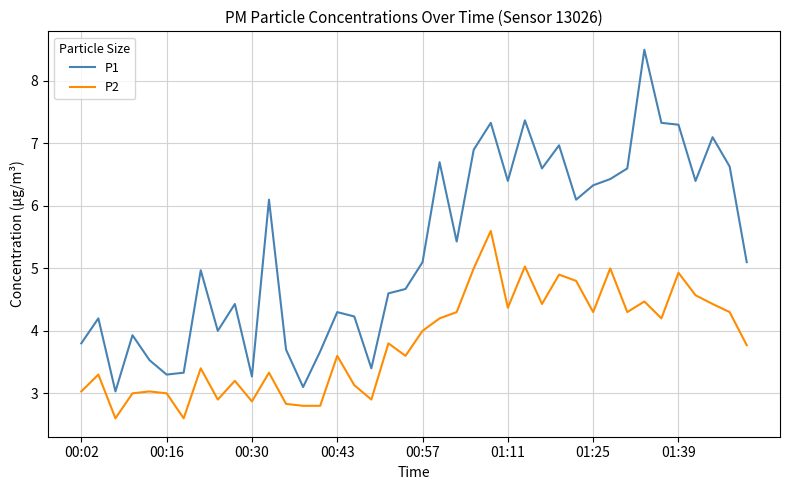

Which series has the largest total across all categories?

P1